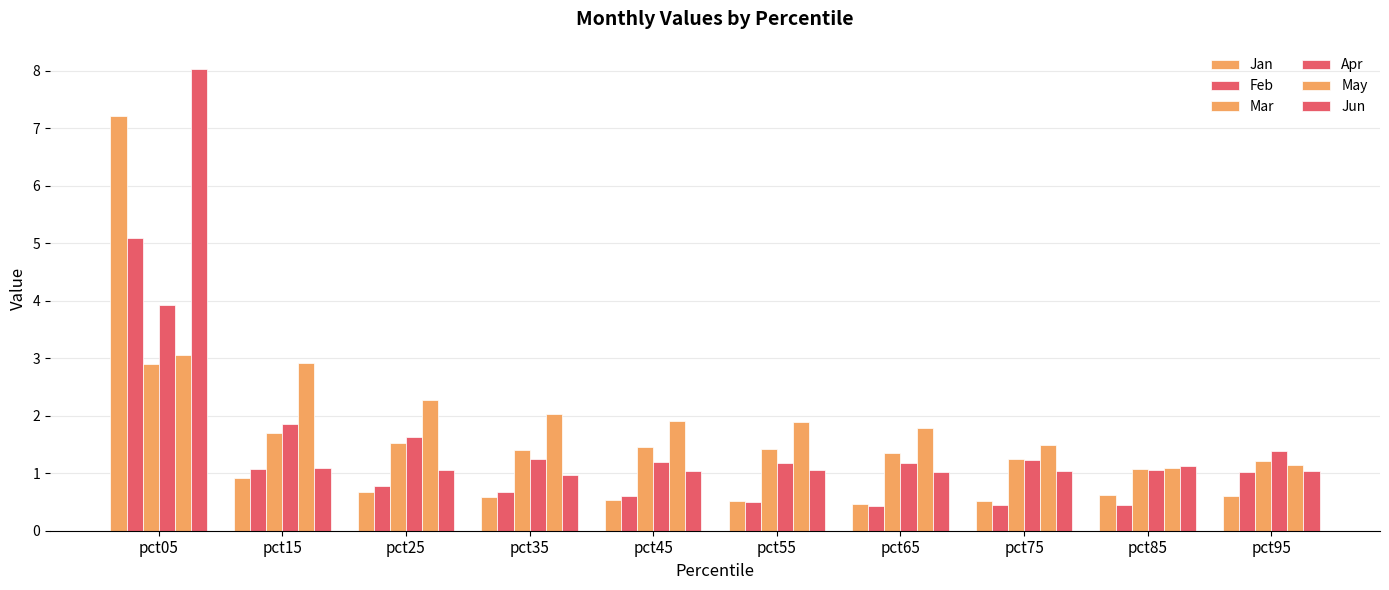

How many groups of bars are there?

10